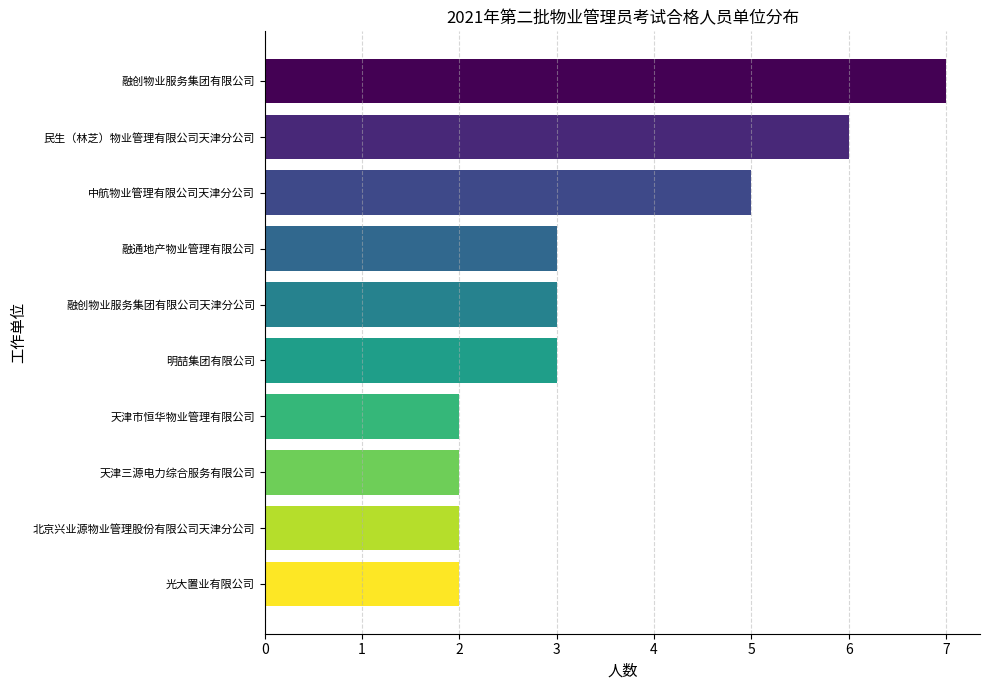

Reading top to bottom, list all the values displayed in this chart.

融创物业服务集团有限公司=7	民生（林芝）物业管理有限公司天津分公司=6	中航物业管理有限公司天津分公司=5	融通地产物业管理有限公司=3	融创物业服务集团有限公司天津分公司=3	明喆集团有限公司=3	天津市恒华物业管理有限公司=2	天津三源电力综合服务有限公司=2	北京兴业源物业管理股份有限公司天津分公司=2	光大置业有限公司=2